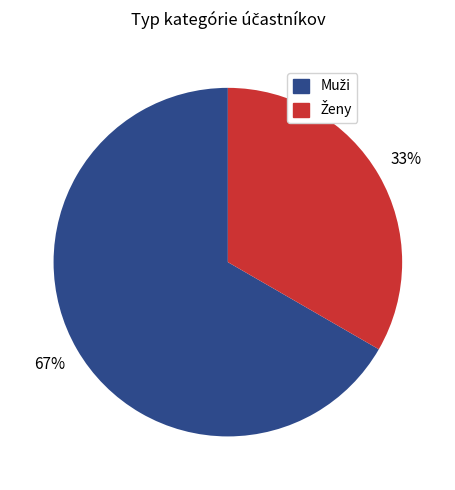

Is there a majority slice in this chart?

Yes